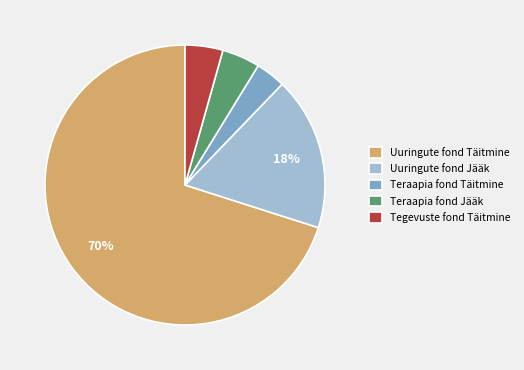

Which slice is the smallest?

Teraapia fond Täitmine